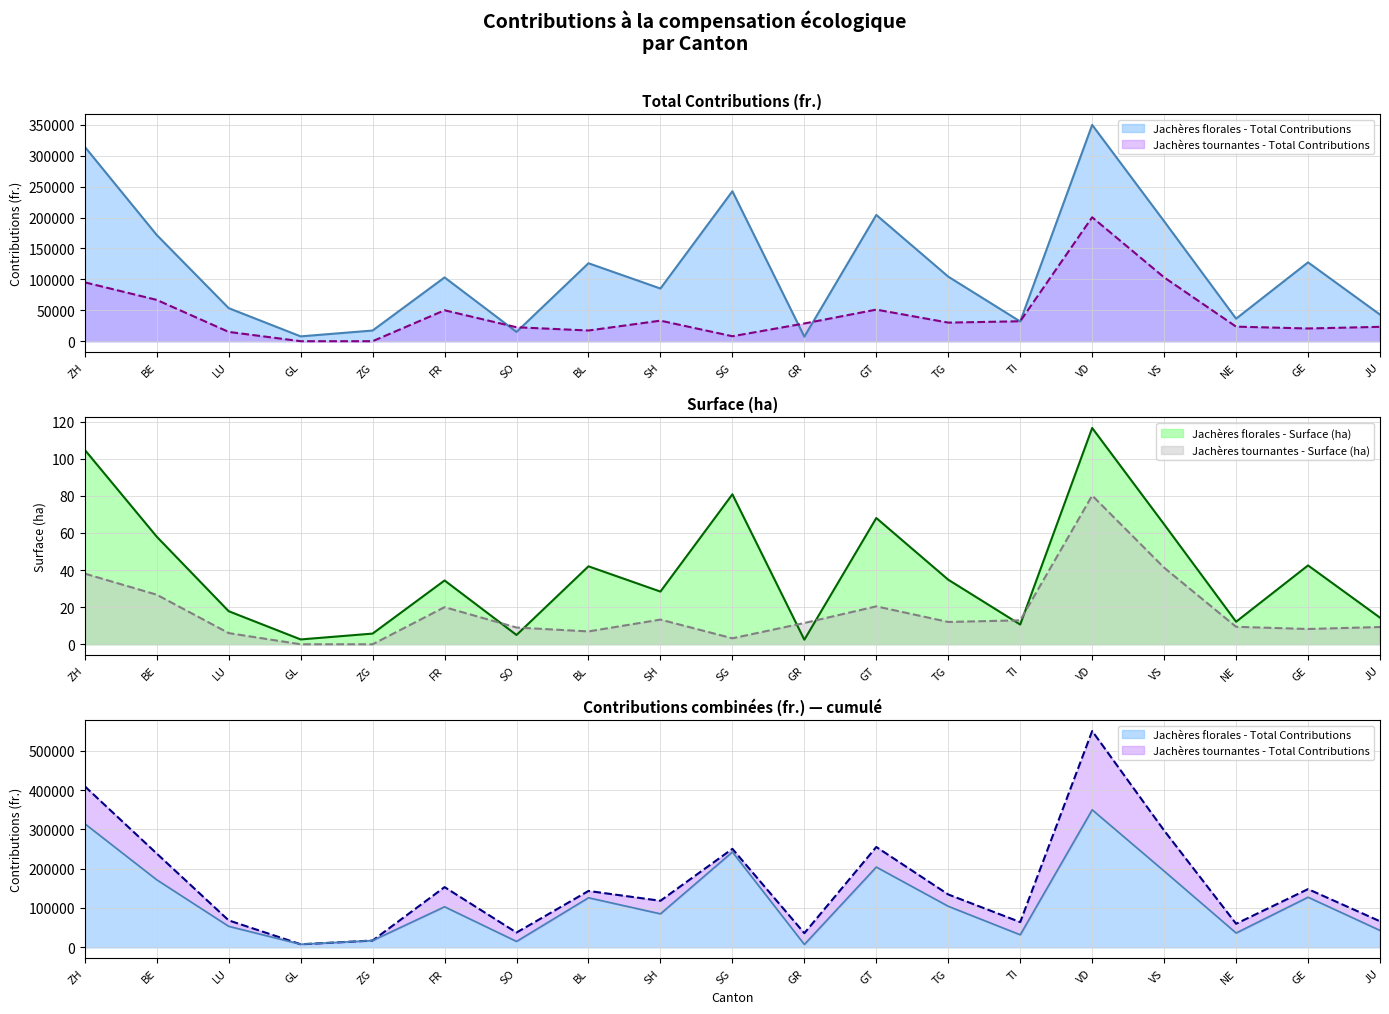

Which series has the largest total across all categories?

Jachères florales - Total Contributions